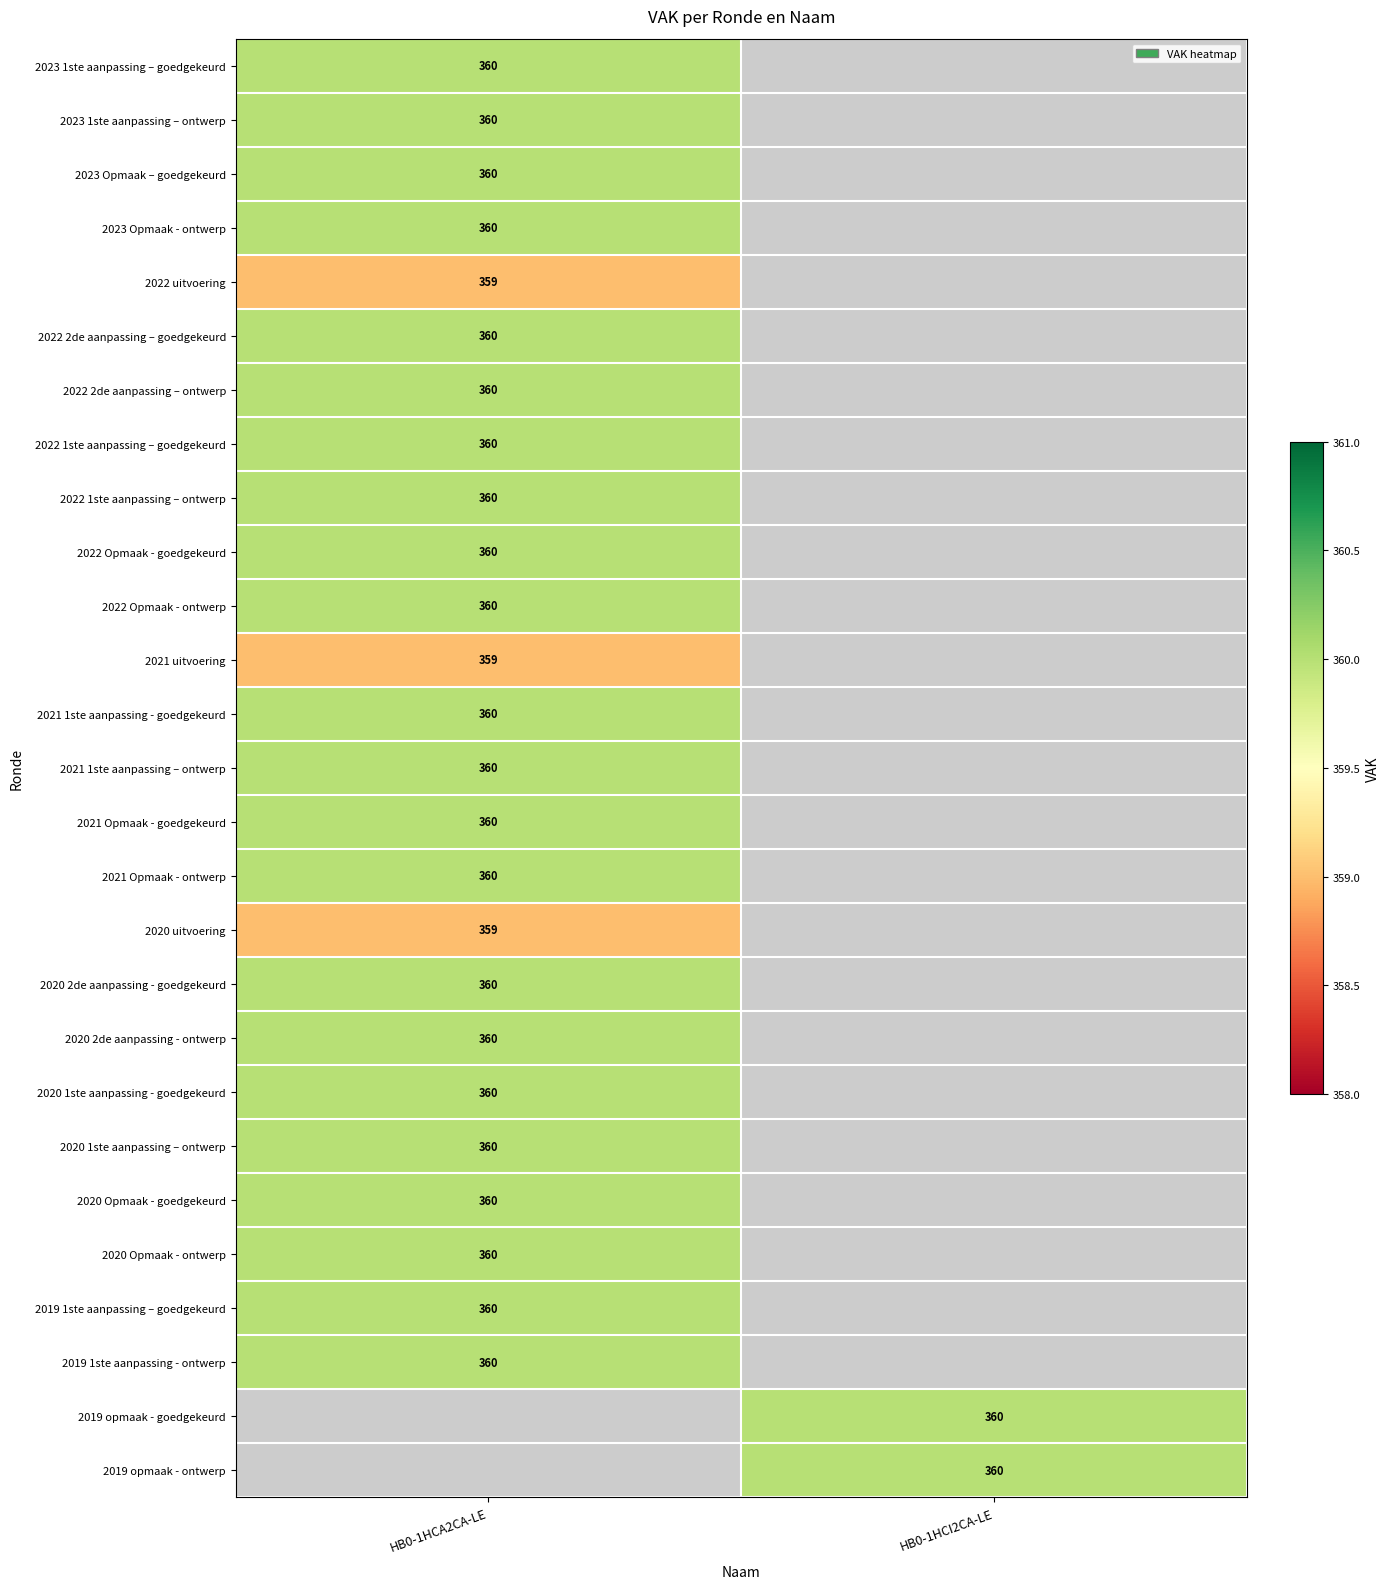

The value of 2021 uitvoering at HB0-1HCA2CA-LE is 582. True or false?

False